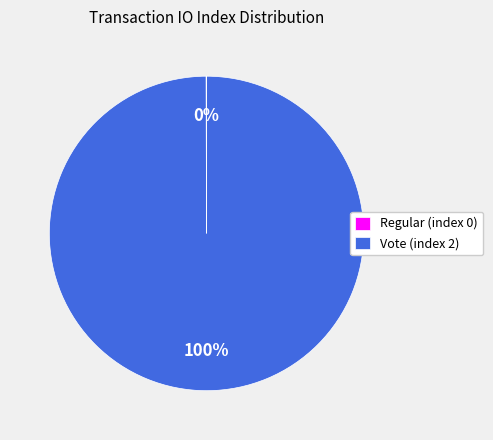

To the nearest percent, what percentage of the pie is Vote (index 2)?

100%